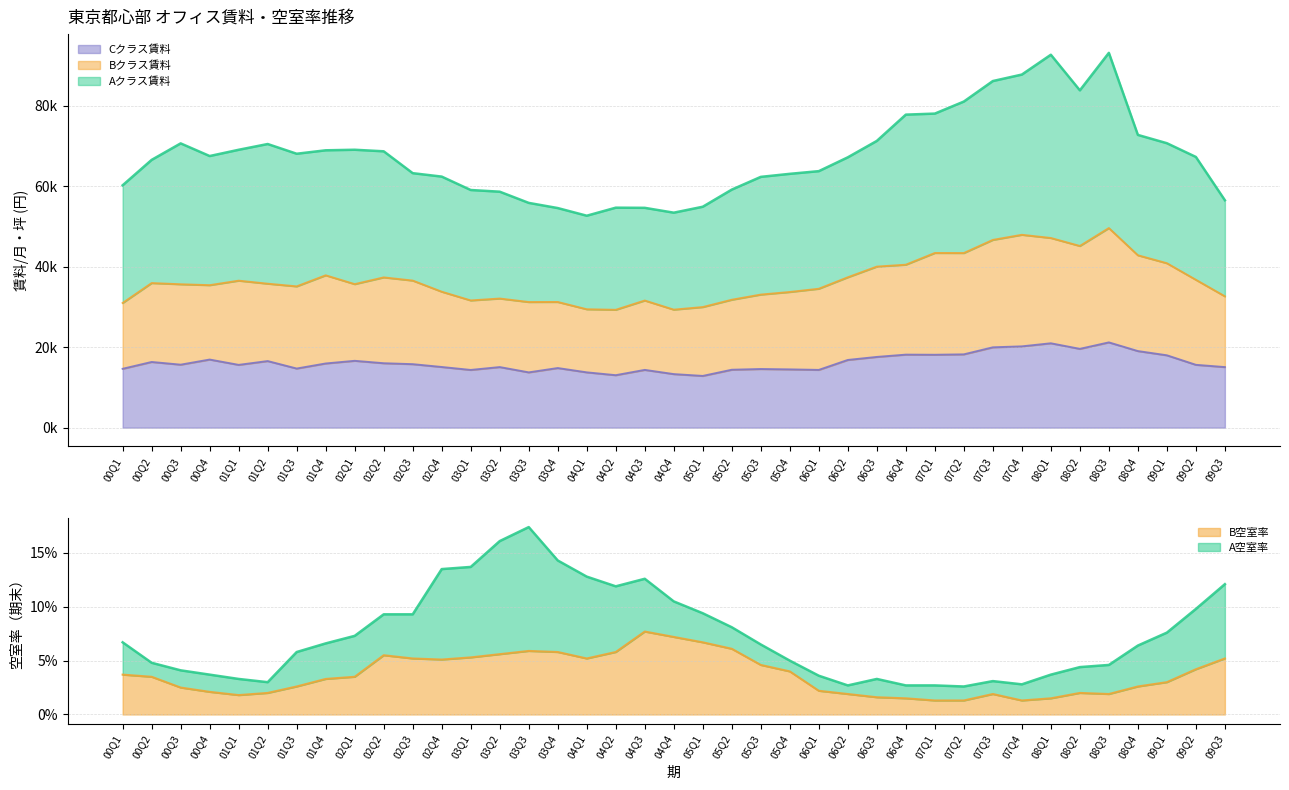

Rank the categories by Bクラス賃料 value from highest to lowest.

08Q3, 07Q4, 08Q1, 07Q3, 08Q2, 07Q1, 07Q2, 08Q4, 09Q1, 06Q4, 06Q3, 01Q4, 06Q2, 02Q2, 09Q2, 02Q3, 01Q1, 00Q2, 01Q2, 02Q1, 00Q3, 00Q4, 01Q3, 06Q1, 02Q4, 05Q4, 05Q3, 09Q3, 03Q2, 05Q2, 03Q1, 04Q3, 03Q4, 03Q3, 00Q1, 05Q1, 04Q1, 04Q4, 04Q2